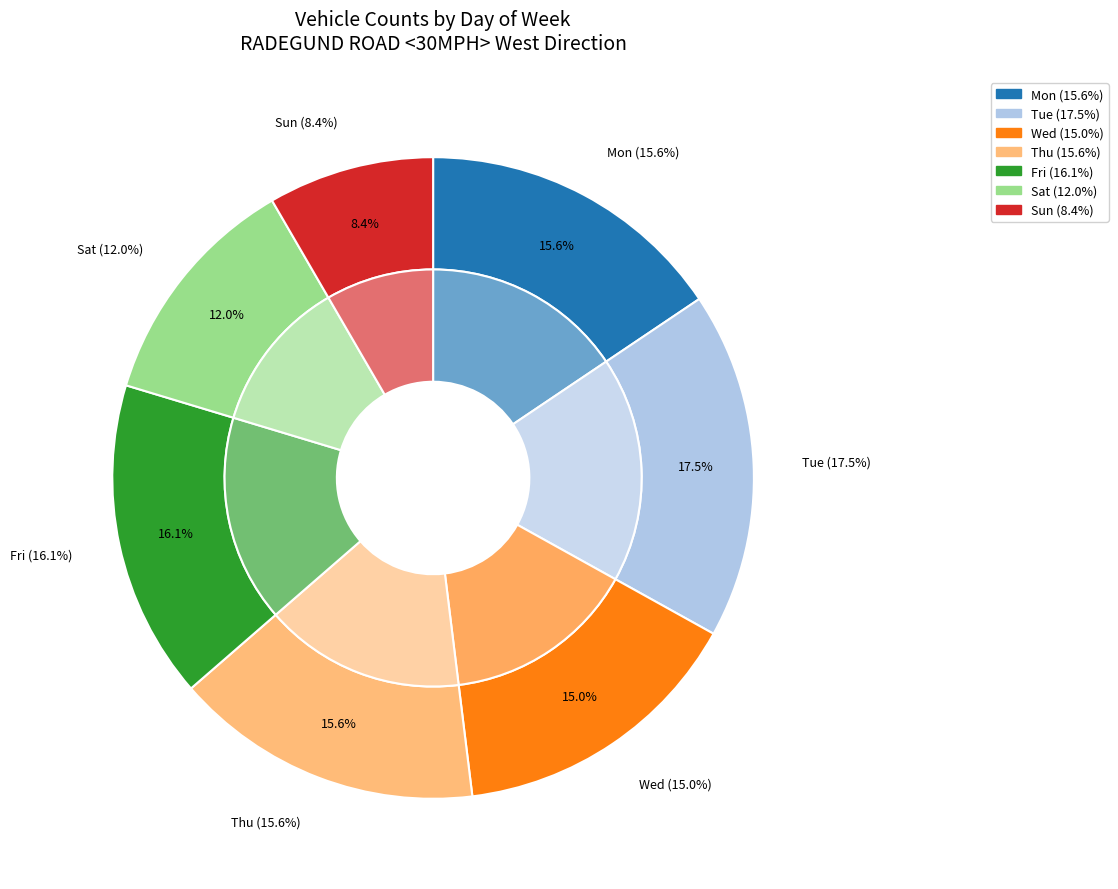

Rank the categories by value from highest to lowest.

Tue, Fri, Mon, Thu, Wed, Sat, Sun